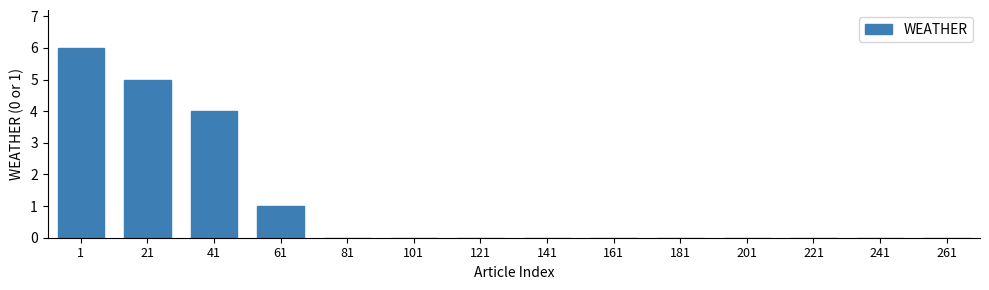

Reading left to right, transcribe all the data shown in this chart.

1=6	21=5	41=4	61=1	81=0	101=0	121=0	141=0	161=0	181=0	201=0	221=0	241=0	261=0